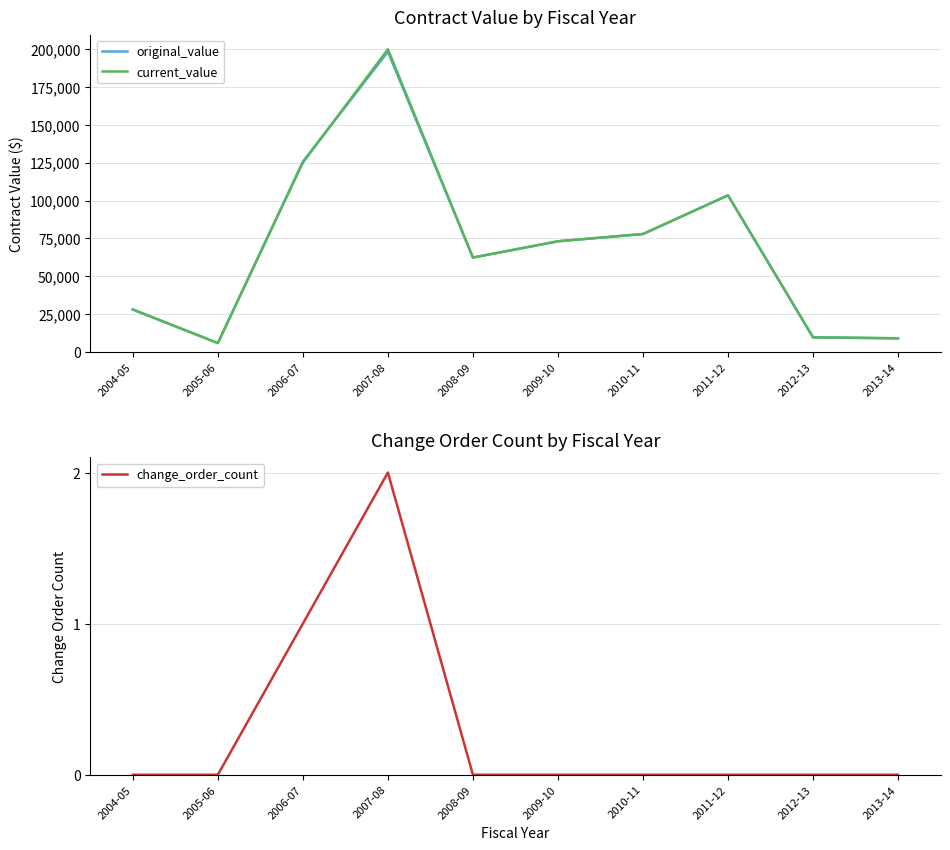

The current_value series shows 3096.5 at 2013-14. True or false?

False